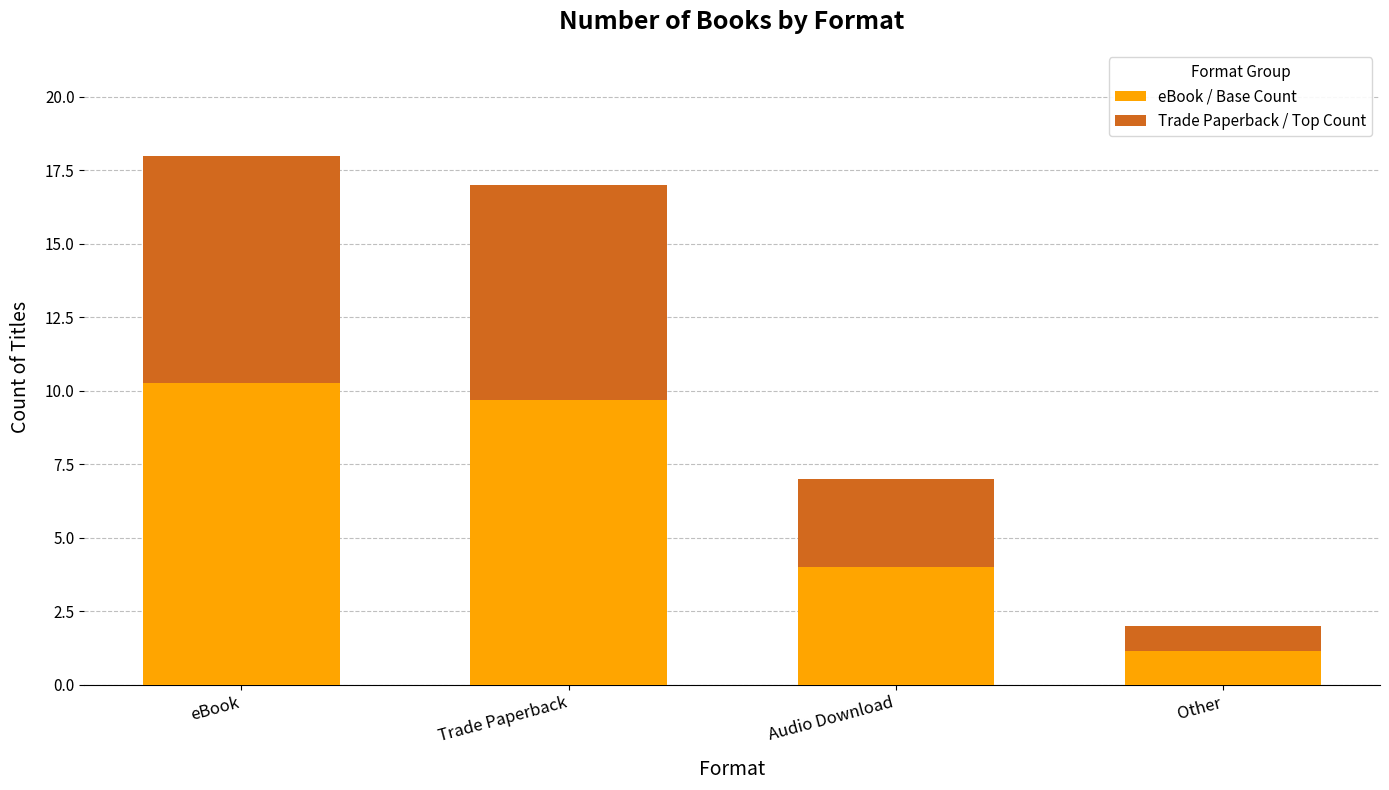

How many values in the eBook / Base Count series are below 9?

2